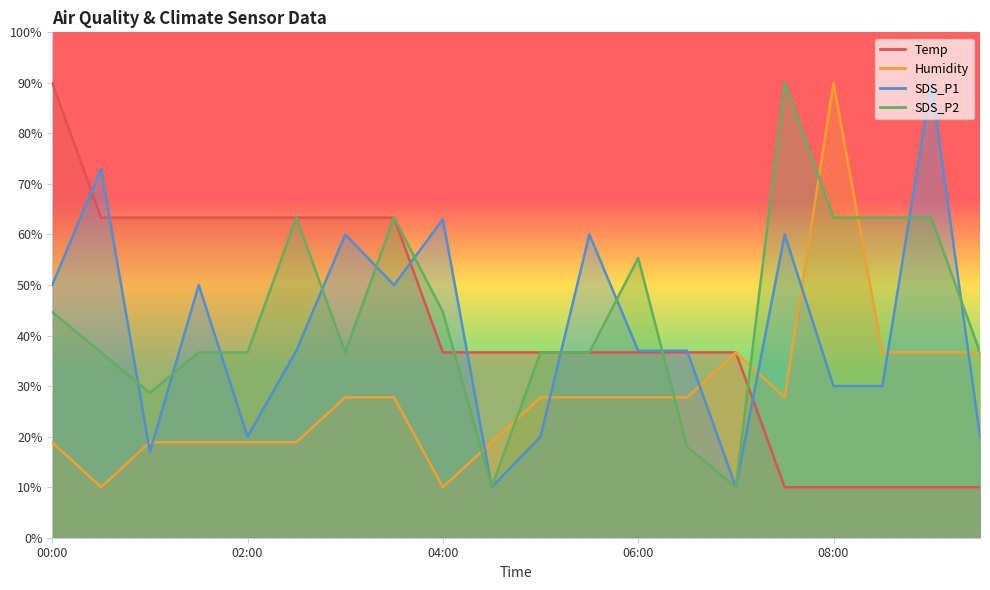

True or false: Humidity has a value of 26.4 at 02:30.

False